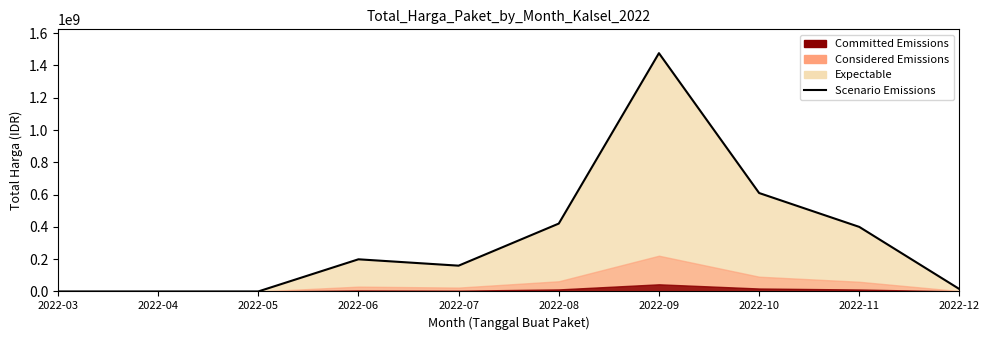

At which category does the data reach its first local valley?

2022-07